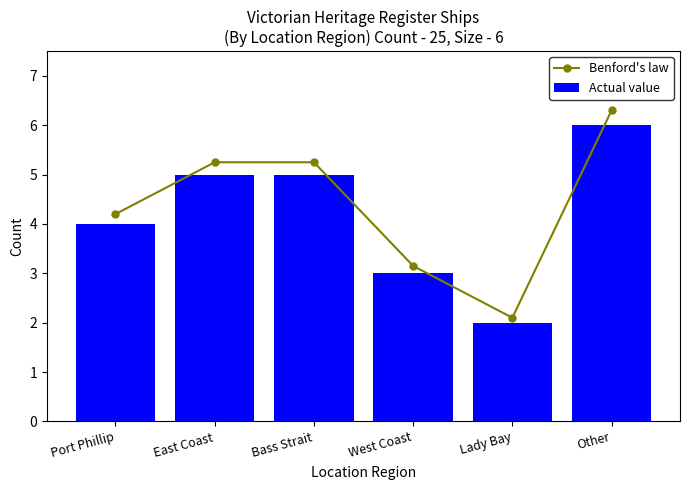

How many data points in Actual value are less than 5?

3